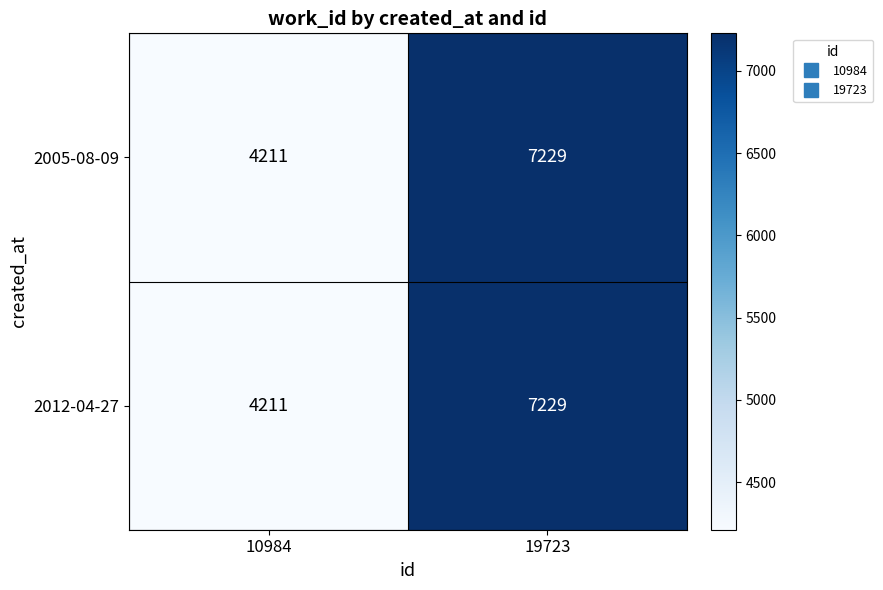

What is the sum of the 2012-04-27 values at 19723 and 10984?

11440